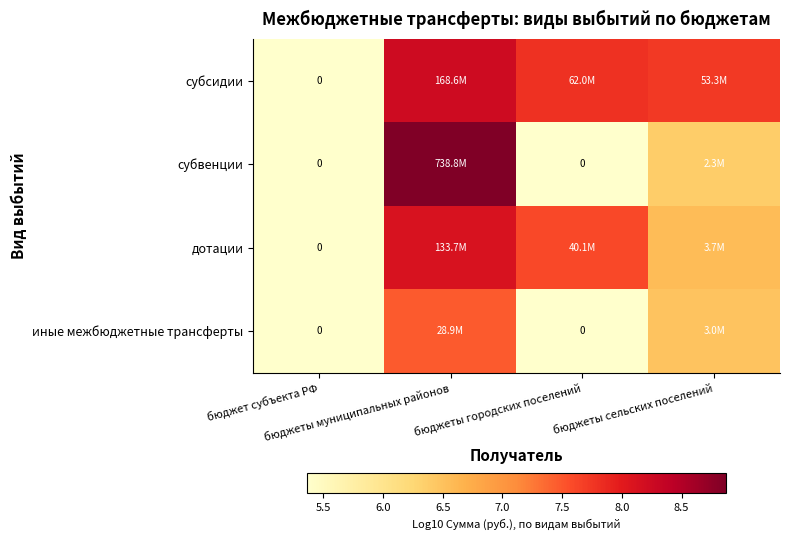

How many categories are shown in the chart?

4